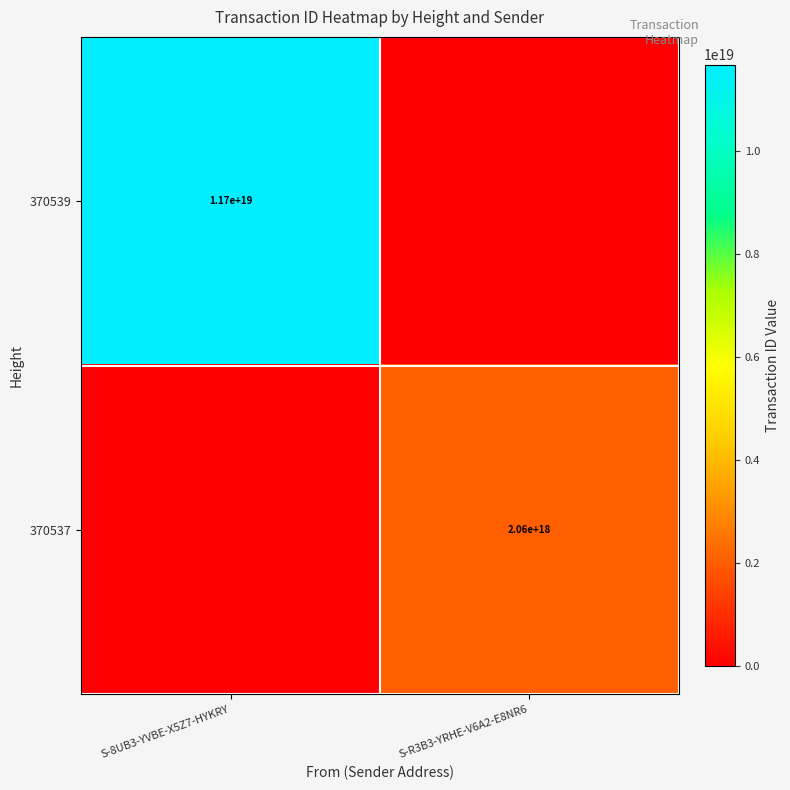

Is the value of 370539 at S-8UB3-YVBE-X5Z7-HYKRY greater than the value of 370537 at S-R3B3-YRHE-V6A2-E8NR6?

Yes